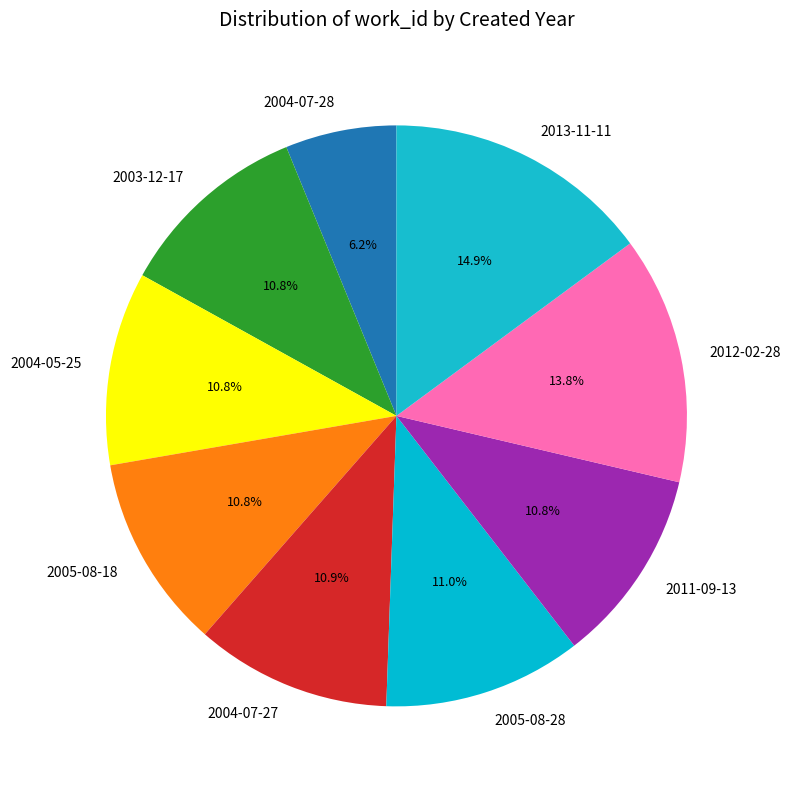

Is 2011-09-13 the majority of the pie?

No